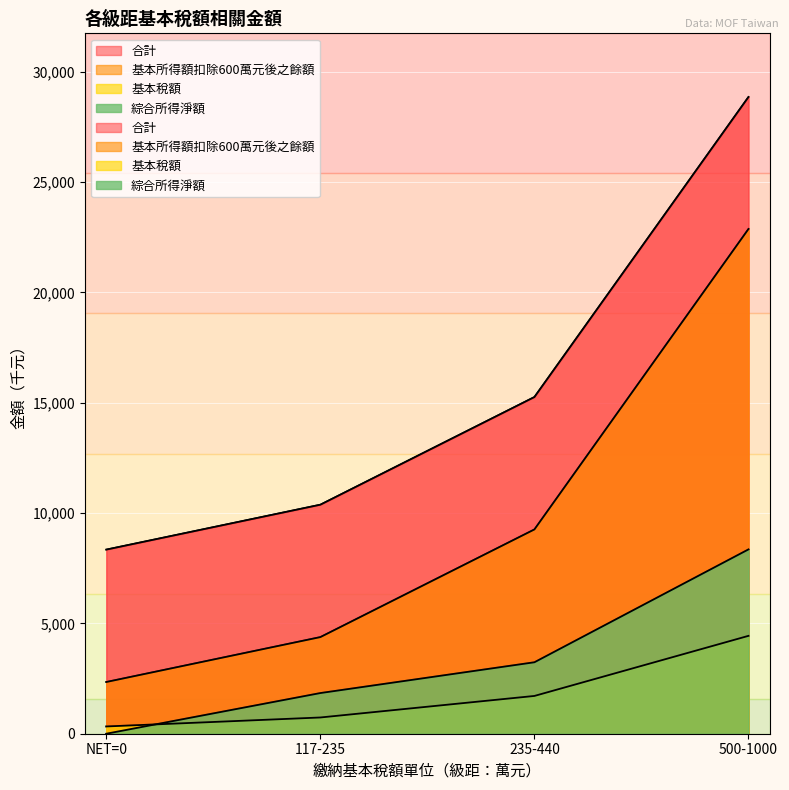

True or false: 基本稅額 and 綜合所得淨額 intersect in this chart.

True